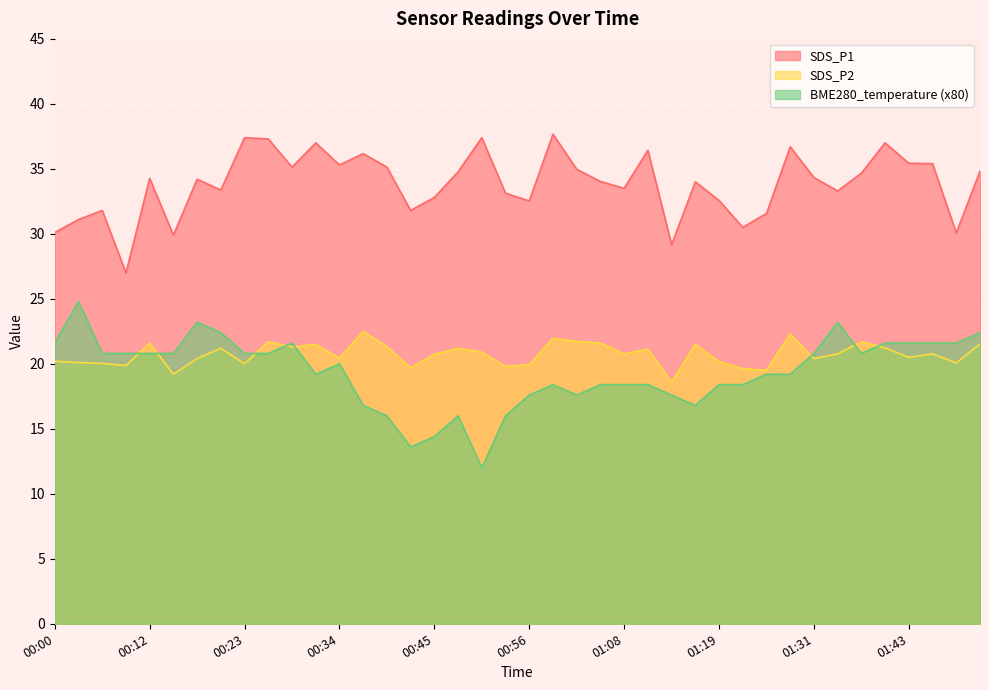

What is the value of the SDS_P2 point at the 25th from the left?

20.8